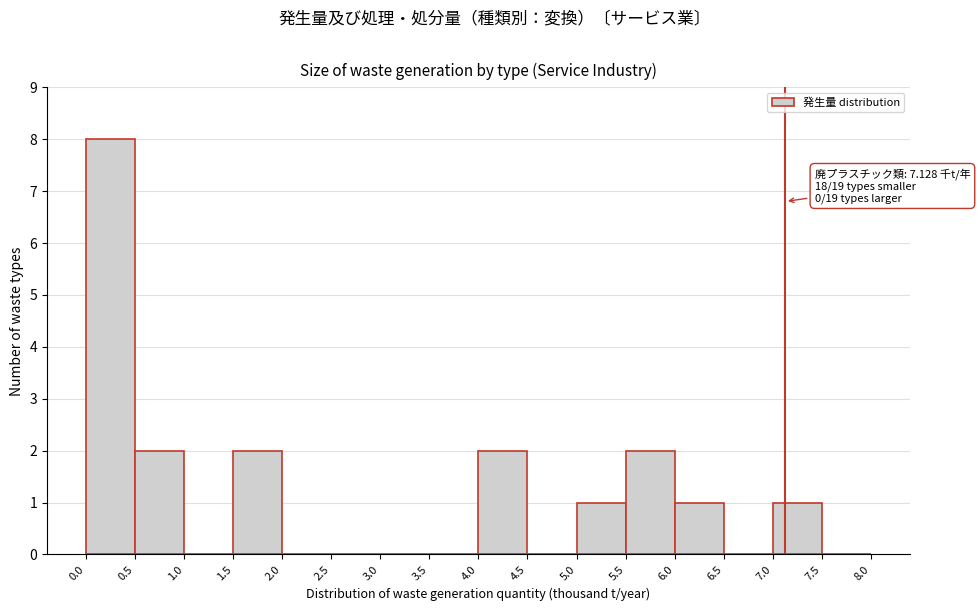

Over which range of the x-axis is the bar tallest?

0.0 to 0.5